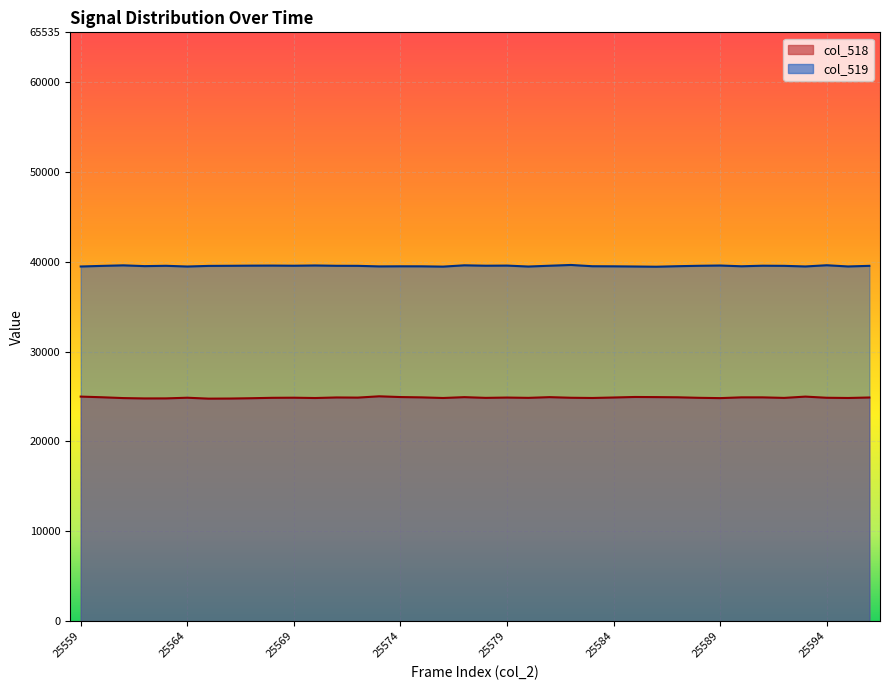

Reading left to right, list all the values displayed in this chart.

col_518: 25559=24994	25560=24920	25561=24829	25562=24790	25563=24795	25564=24868	25565=24767	25566=24778	25567=24813	25568=24859	25569=24871	25570=24836	25571=24898	25572=24882	25573=25026	25574=24943	25575=24908	25576=24839	25577=24932	25578=24853	25579=24887	25580=24854	25581=24932	25582=24865	25583=24840	25584=24894	25585=24951	25586=24937	25587=24917	25588=24859	25589=24825	25590=24910	25591=24908	25592=24849	25593=24992	25594=24865	25595=24840	25596=24894
col_519: 25559=39474	25560=39543	25561=39602	25562=39516	25563=39552	25564=39473	25565=39541	25566=39553	25567=39569	25568=39576	25569=39559	25570=39588	25571=39553	25572=39547	25573=39485	25574=39497	25575=39494	25576=39461	25577=39606	25578=39561	25579=39575	25580=39471	25581=39560	25582=39645	25583=39504	25584=39494	25585=39474	25586=39449	25587=39507	25588=39553	25589=39583	25590=39499	25591=39562	25592=39547	25593=39479	25594=39613	25595=39479	25596=39547